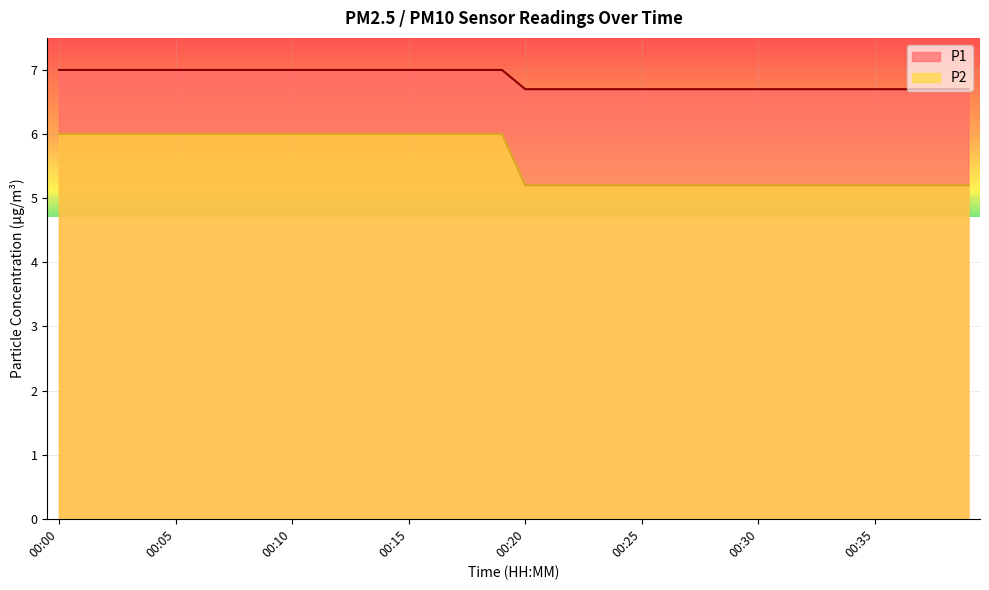

True or false: P2 has a value of 5.2 at 00:27.

True